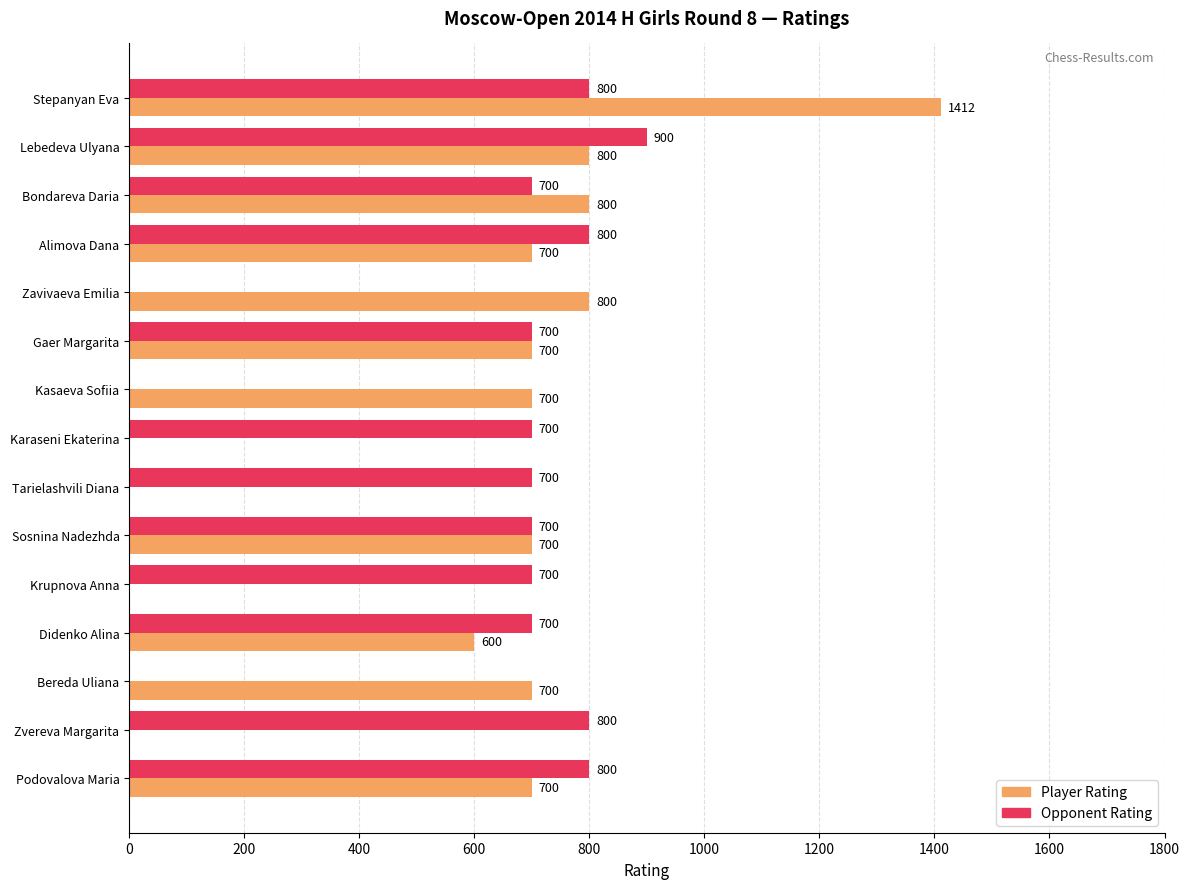

What is the sum of all Player Rating values?

8612